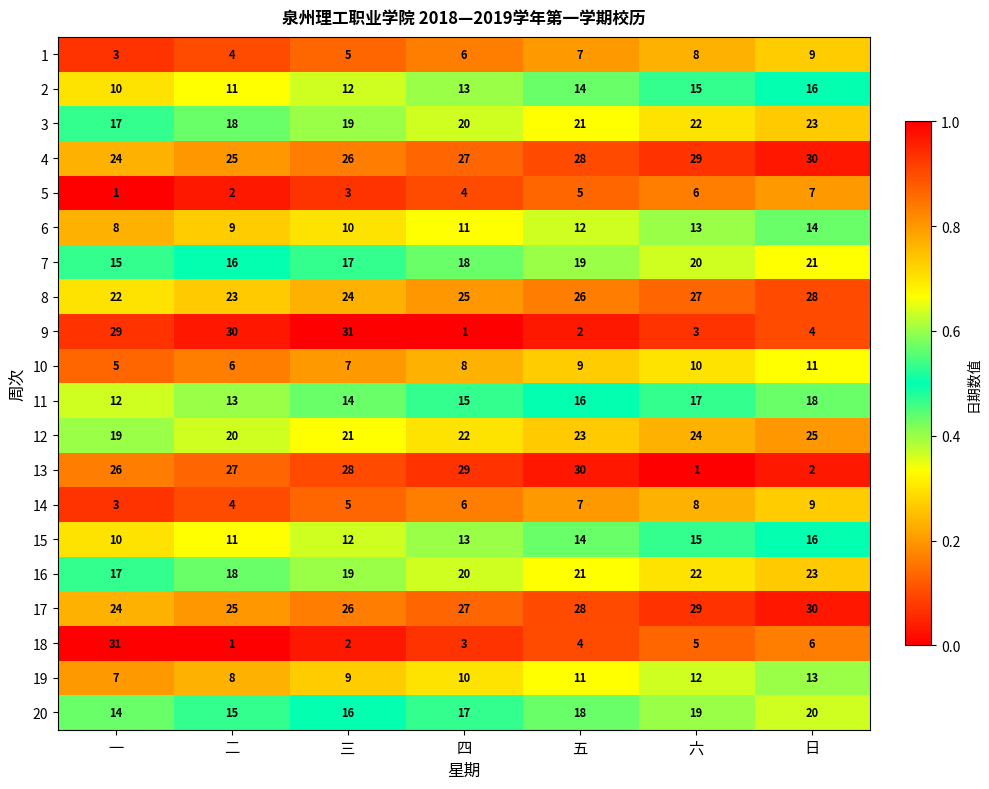

At which category is the sum across all series the highest?

日